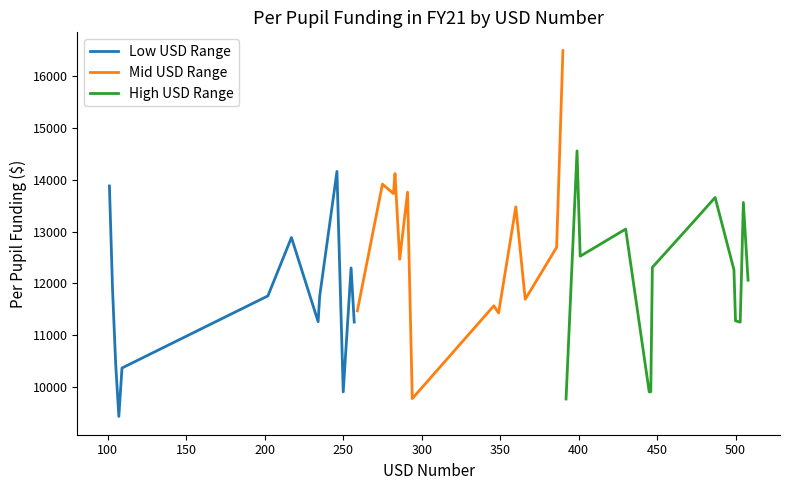

What is the maximum value for Low USD Range?

14159.9